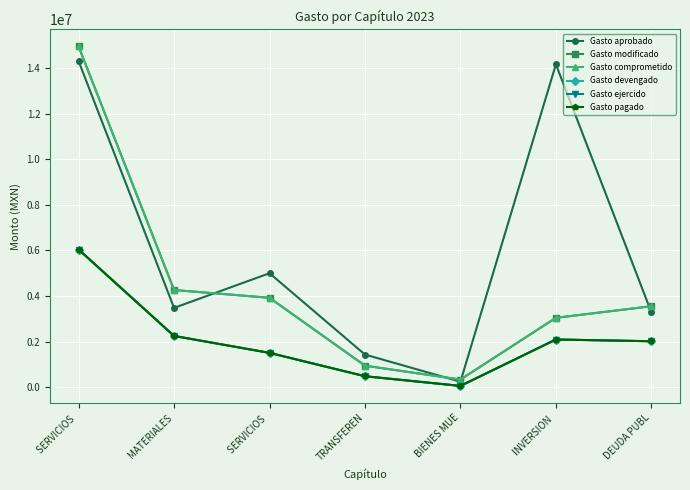

The Gasto comprometido series shows 6272897.6 at MATERIALES. True or false?

False